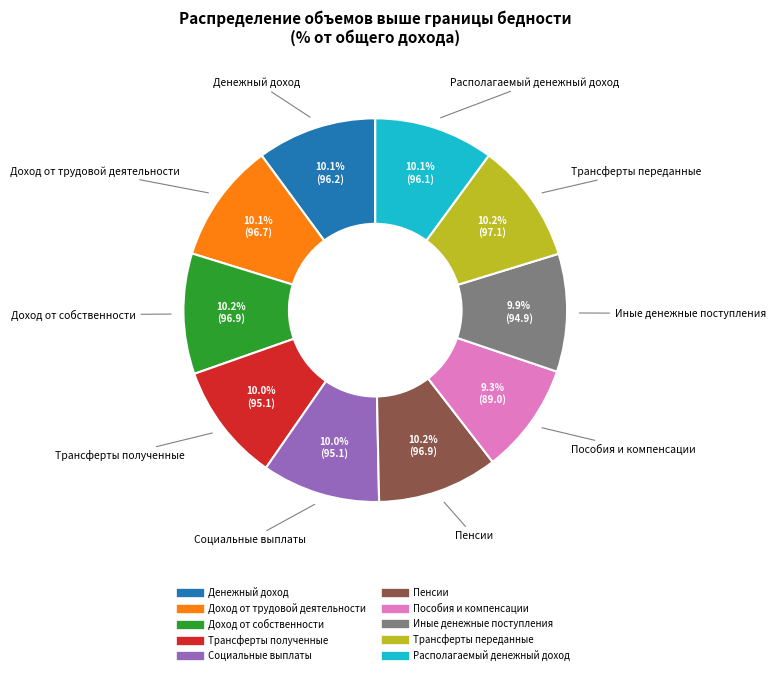

Does Доход от собственности account for over 50% of the chart?

No